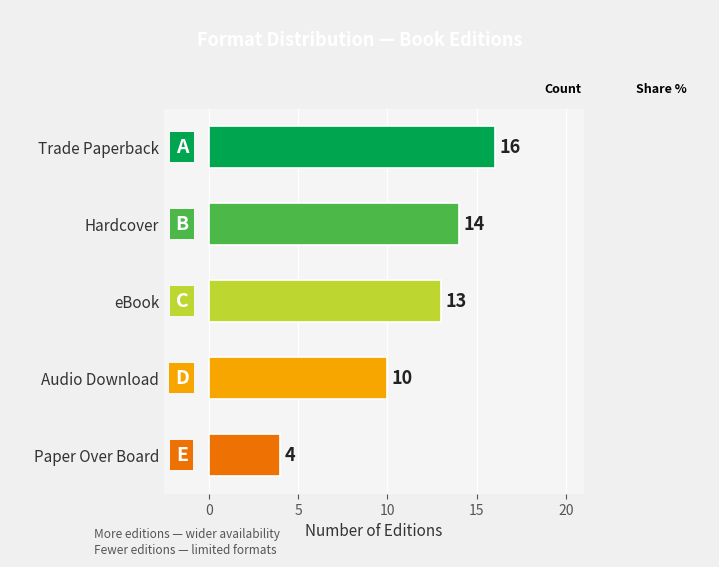

What is the sum of all values?

57